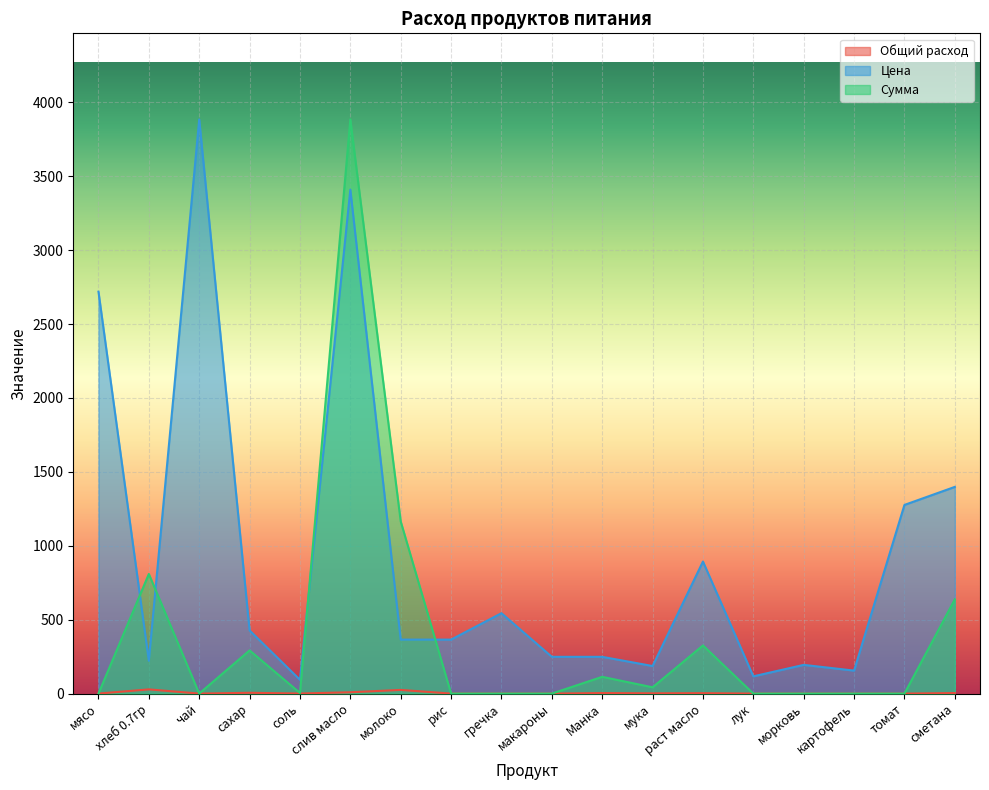

Between сметана and Манка, which is larger?

сметана